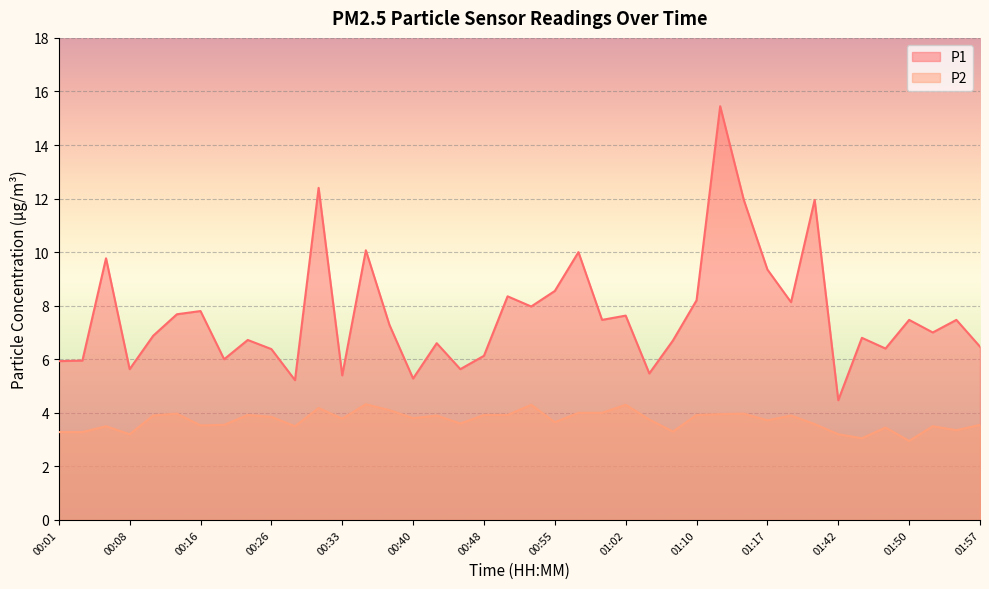

Is it true that P1 equals 2.0 at 01:05?

False